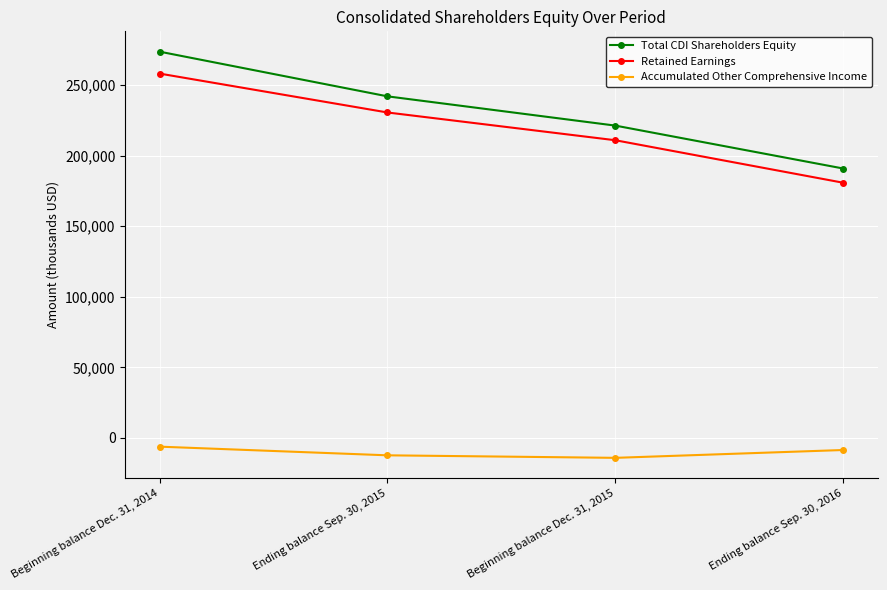

What is the value of the Accumulated Other Comprehensive Income point at the 2nd from the left?

-12347